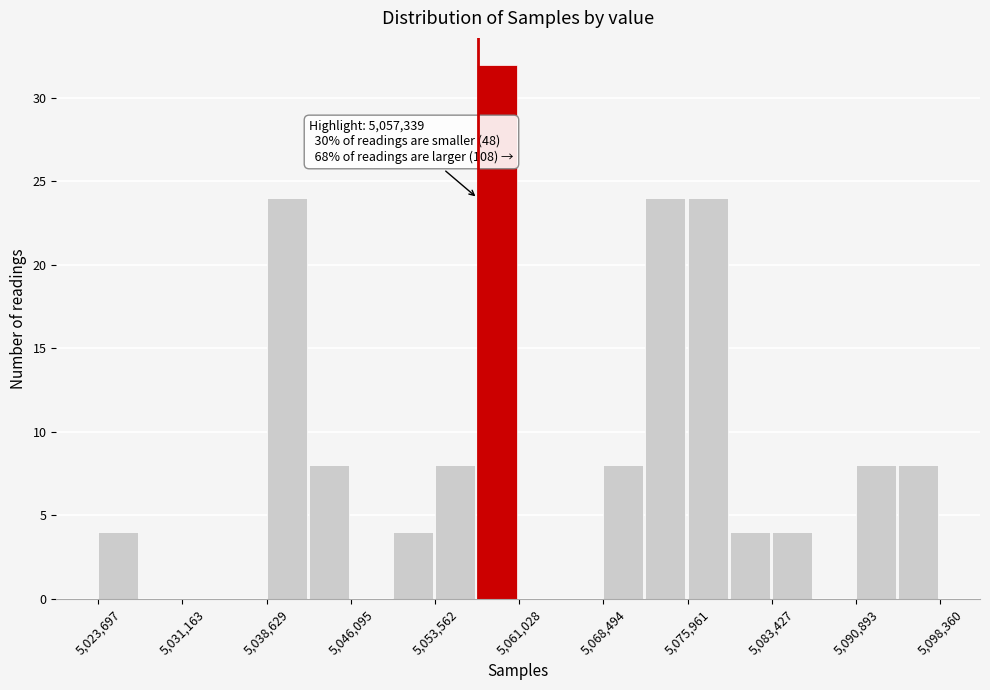

Read against the x-axis, roughly where is the centre of the tallest bar?

5059000